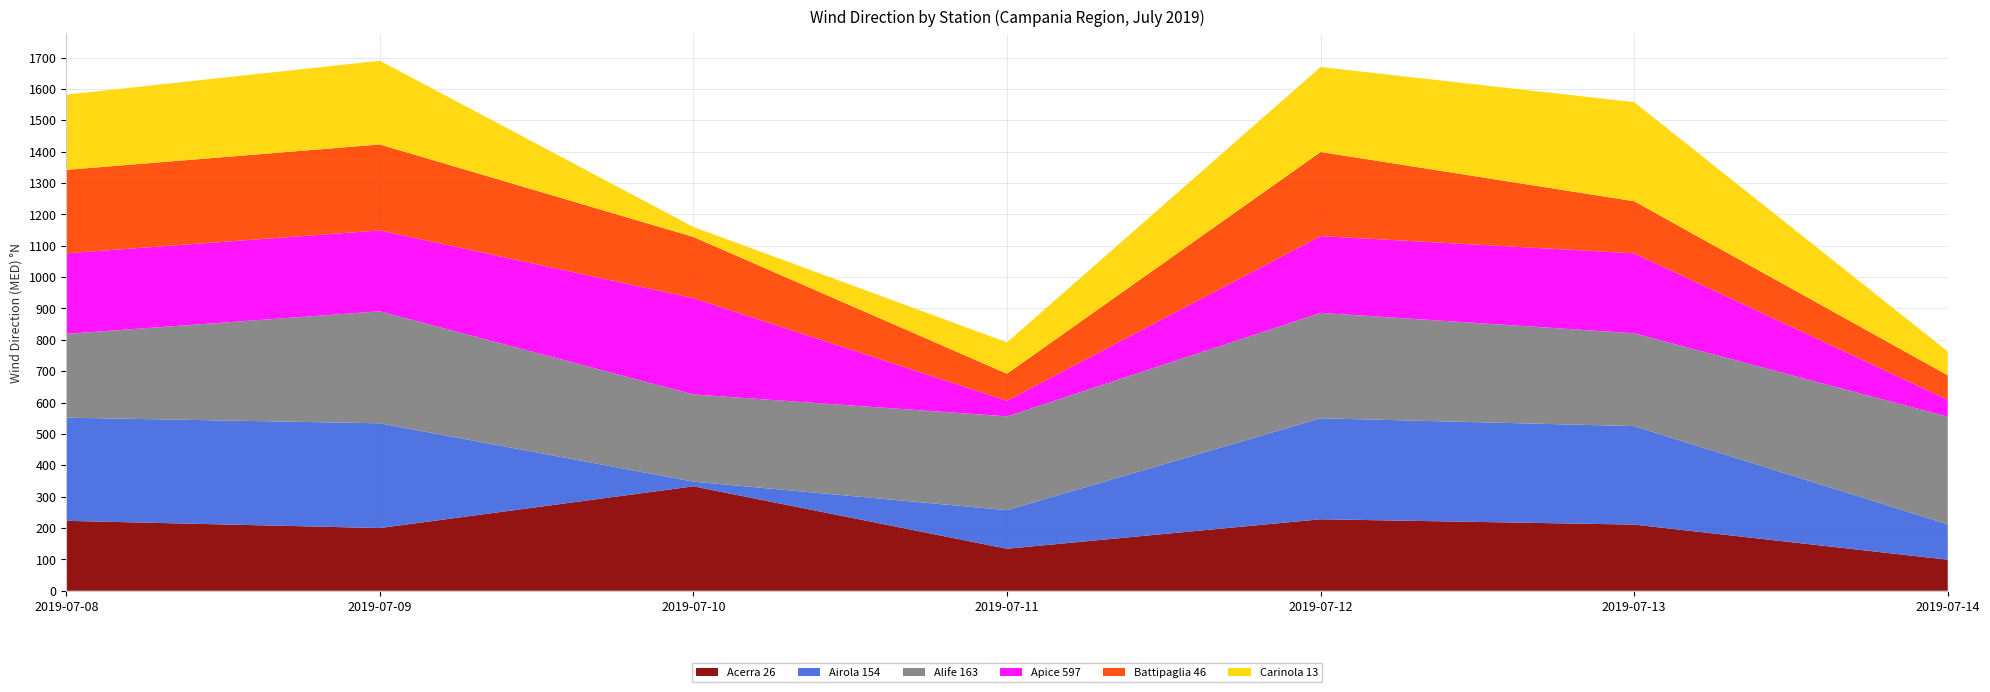

Reading left to right, transcribe all the data shown in this chart.

Acerra 26: 223	200	333	134	228	211	99
Airola 154: 329	334	15	123	322	314	113
Alife 163: 267	357	278	299	336	296	343
Apice 597: 257	258	307	50	245	255	54
Battipaglia 46: 266	274	195	86	268	166	78
Carinola 13: 240	267	32	100	271	316	76